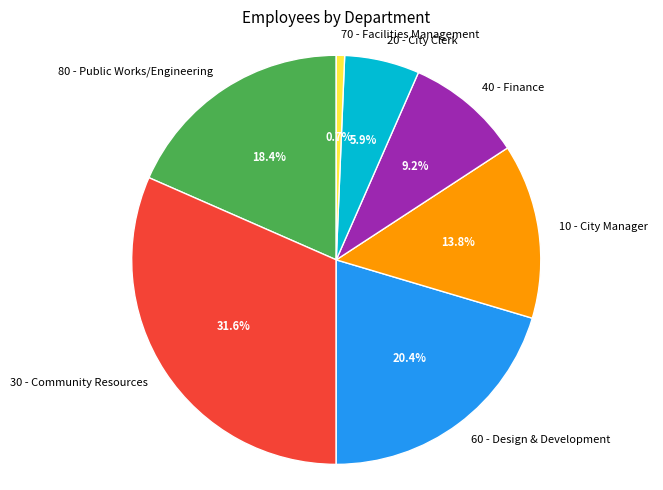

What percentage is the 80 - Public Works/Engineering slice, to the nearest percent?

18%